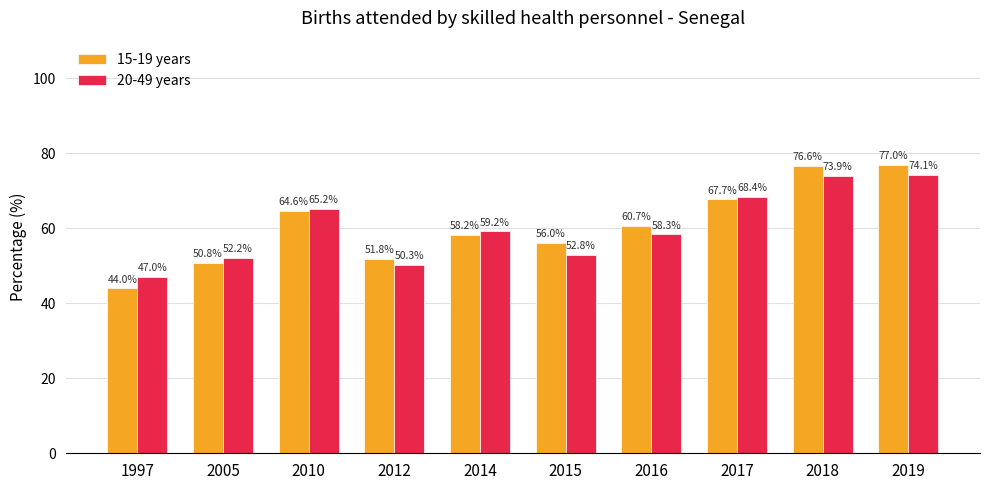

At which label does 15-19 years first exceed 60?

2010